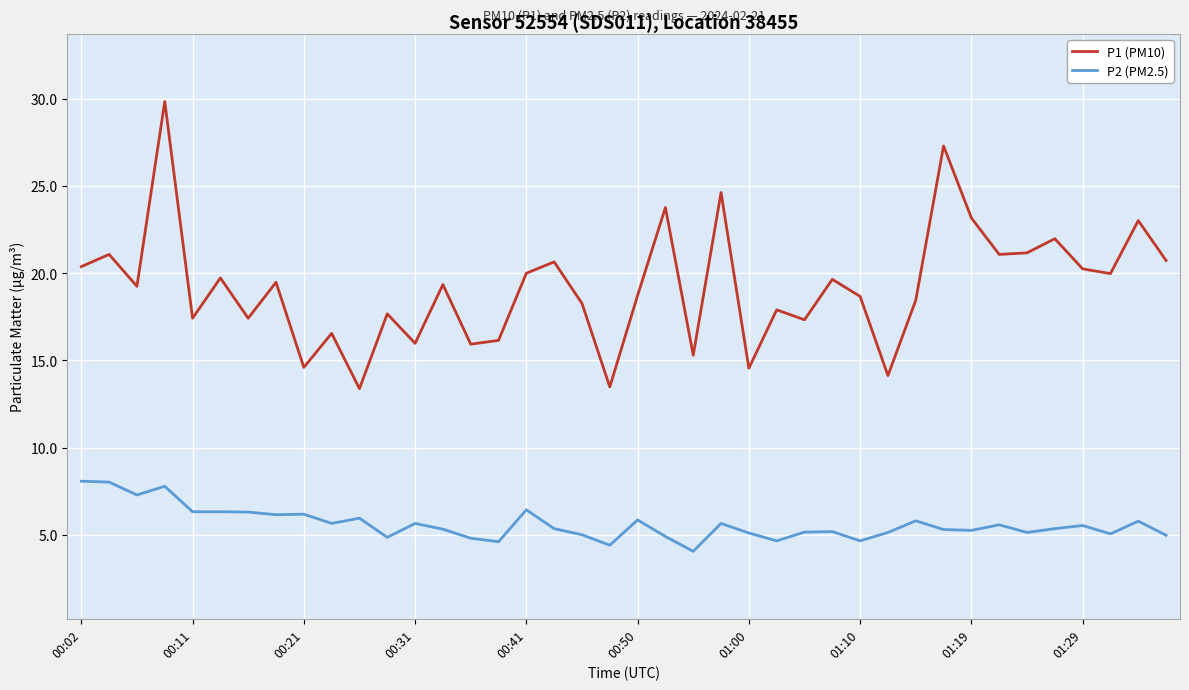

Does the chart have visible grid lines?

Yes